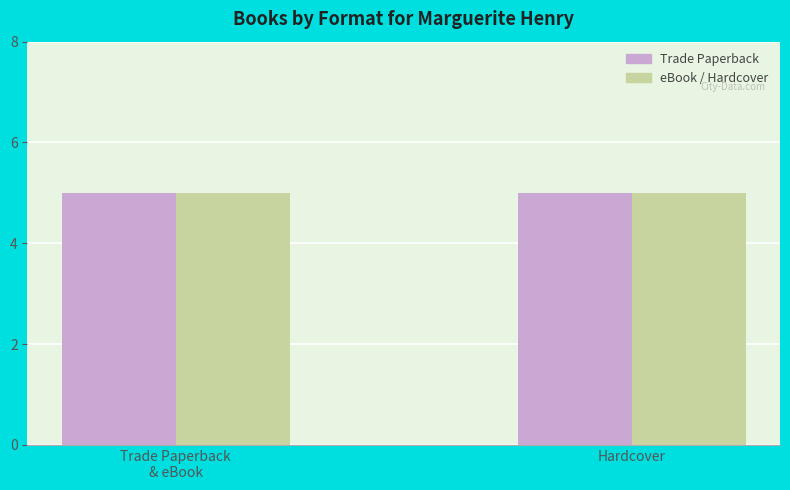

Is the value of Trade Paperback at 4 greater than the value of eBook at 4?

No